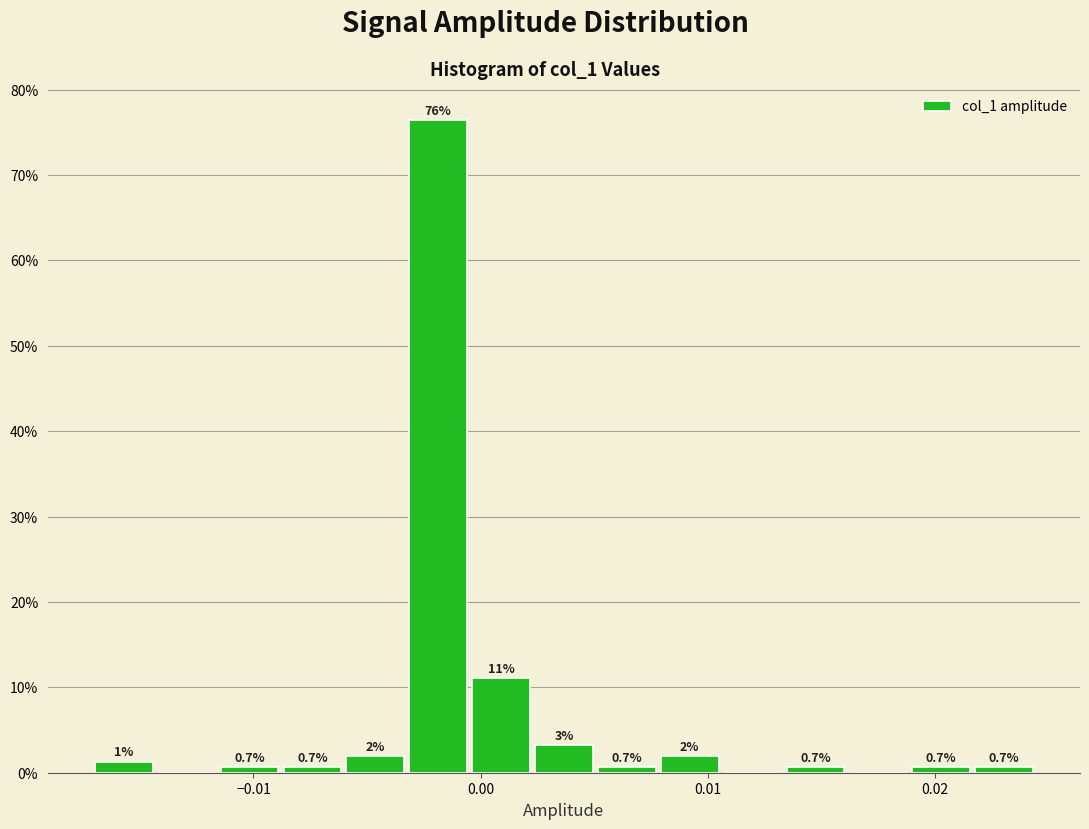

Read against the x-axis, roughly where is the centre of the tallest bar?

-0.002